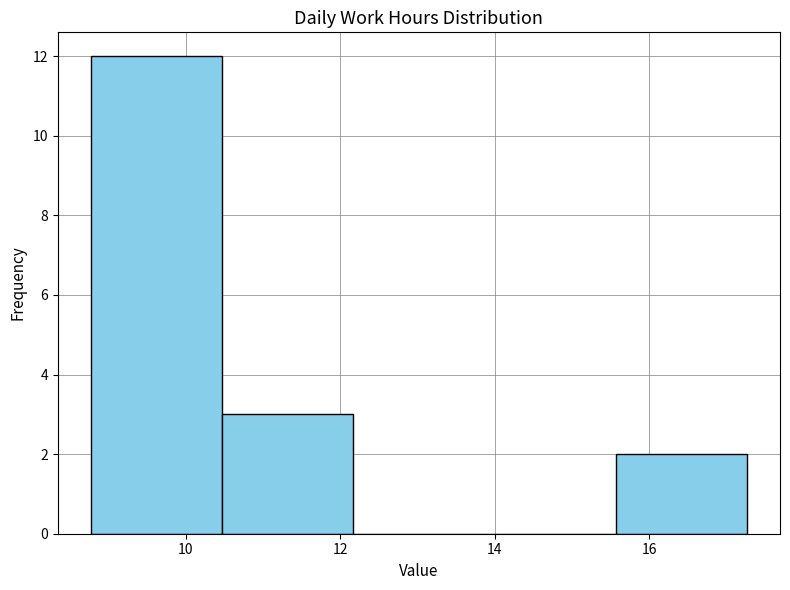

Reading left to right, list every bar in this chart as the range it spans on the x-axis followed by its height. Neither the bar edges nor the heights are printed on the chart, so give them approximately, as read against the axes.

8.8 to 10.4: 12
10.4 to 12.2: 3
12.2 to 13.8: 0
13.8 to 15.6: 0
15.6 to 17.2: 2